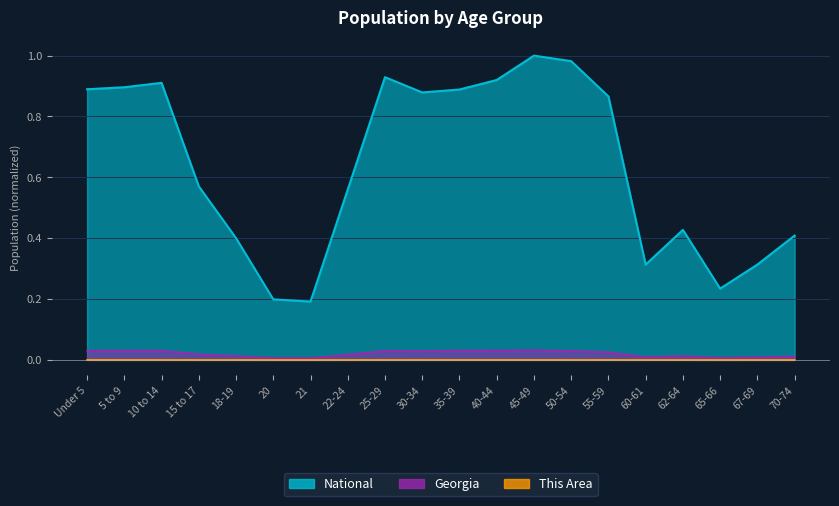

The National series shows 0.6 at 70-74. True or false?

False